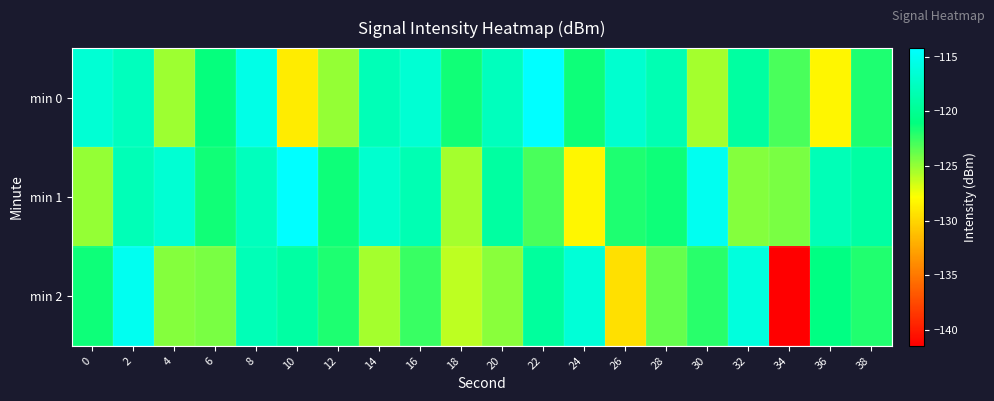

Which series has the largest total across all categories?

min 1